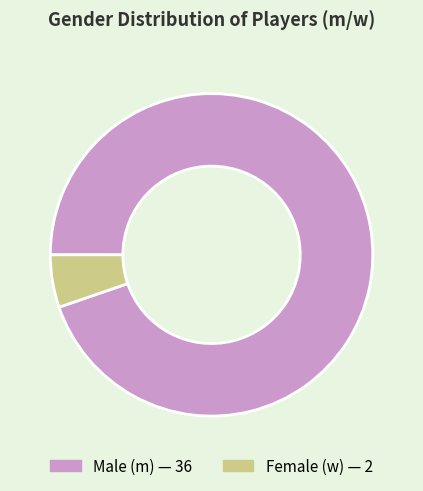

Is there any slice that represents more than half of the pie?

Yes